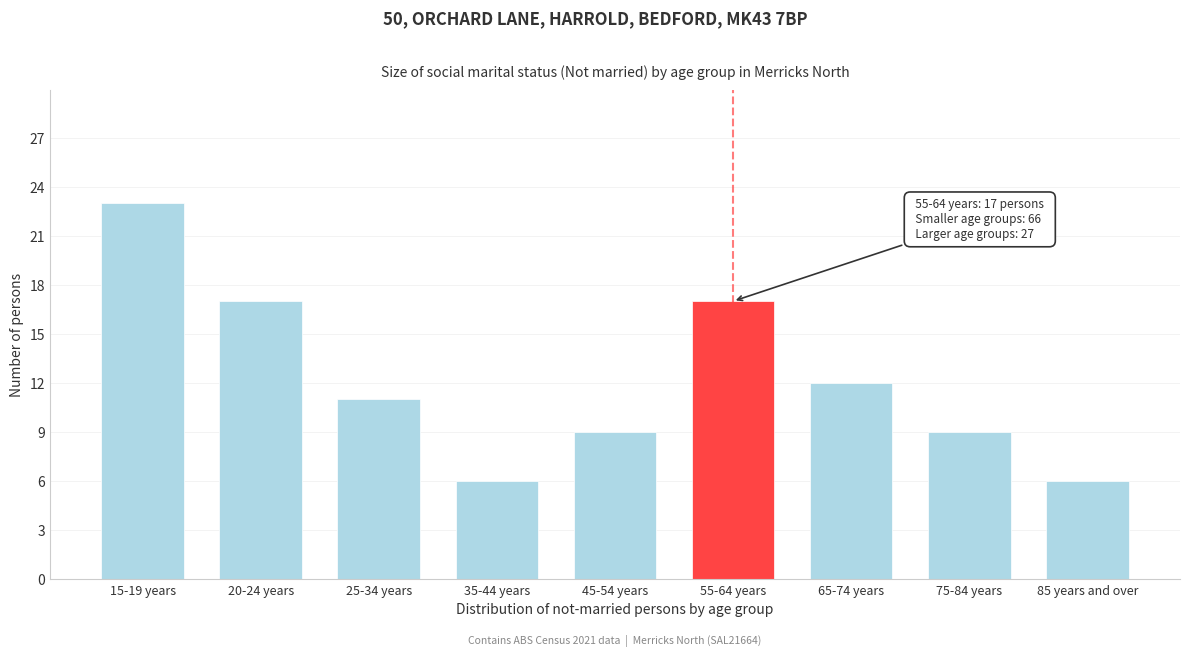

Reading left to right, list all the values displayed in this chart.

15-19 years=23	20-24 years=17	25-34 years=11	35-44 years=6	45-54 years=9	55-64 years=17	65-74 years=12	75-84 years=9	85 years and over=6